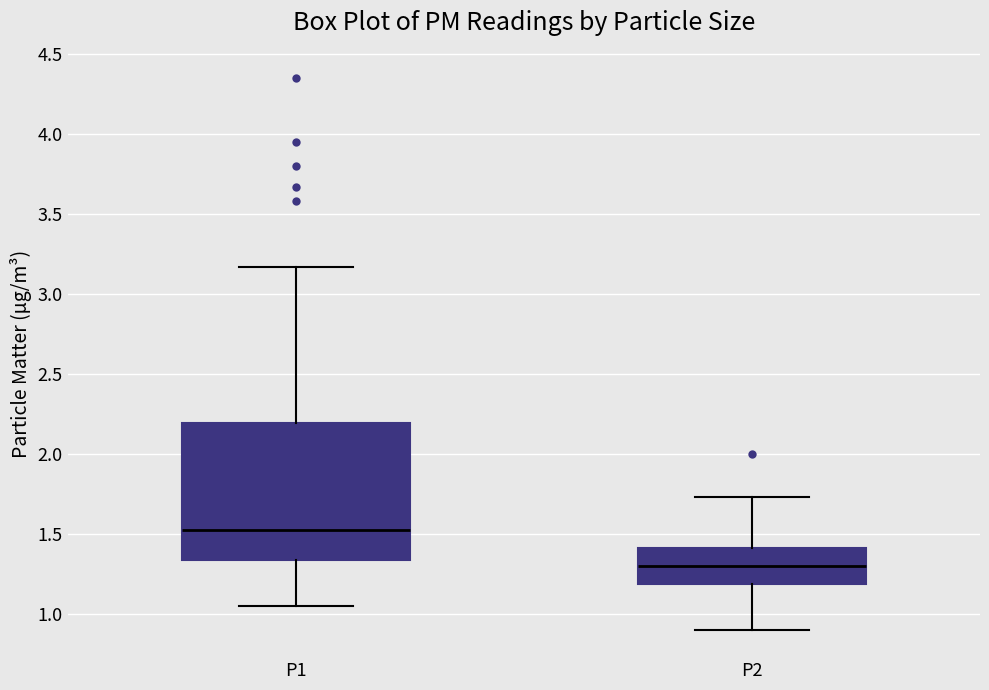

Where does the median line of the box for P2 sit on the y-axis? The values are not printed on the chart, so give them approximately, as read against the axis.

1.30